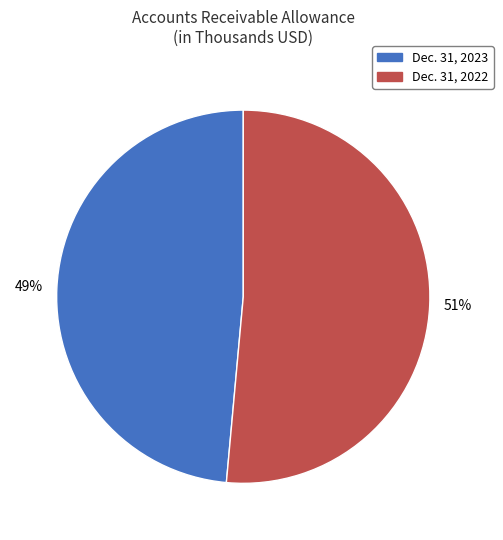

How many segments does this pie chart have?

2